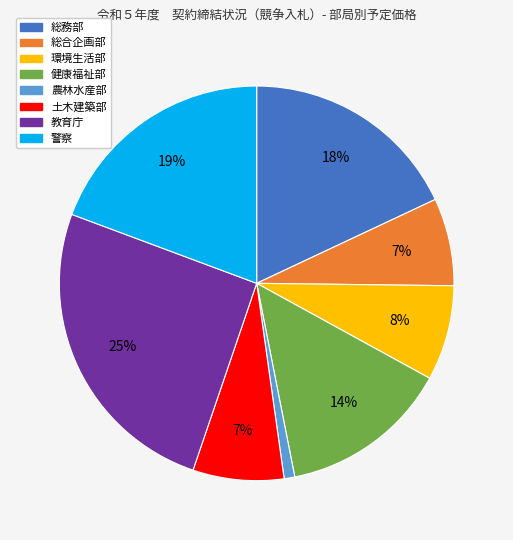

Approximately how many times larger is the value at 土木建築部 compared to 教育庁?

0.3